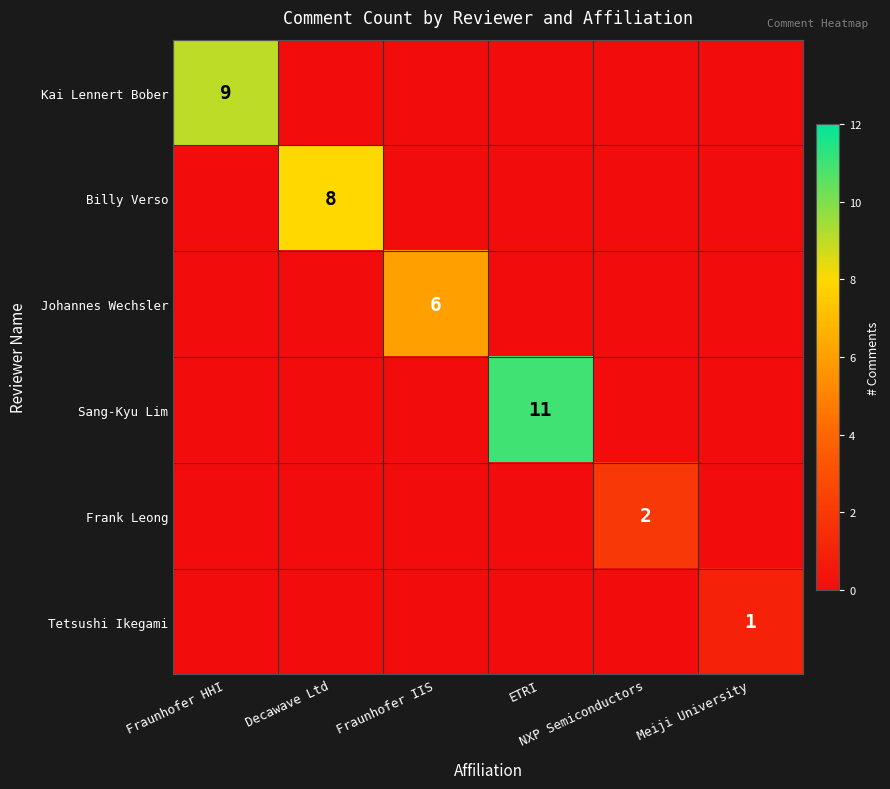

Where is Billy Verso nearest to the value 4?

Fraunhofer HHI